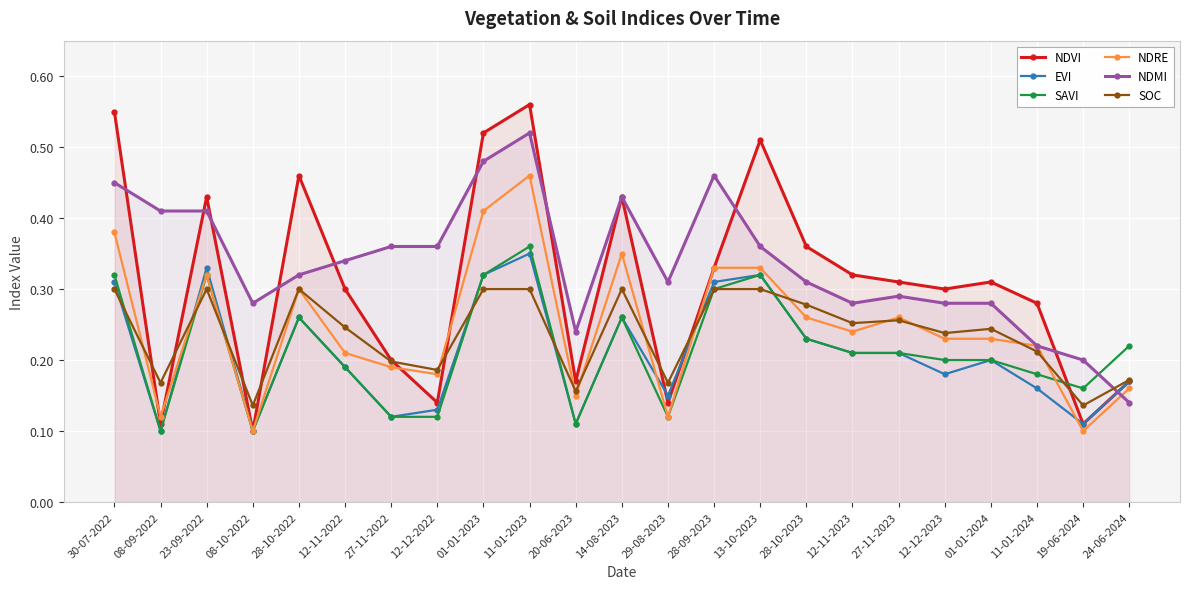

Reading right to left, transcribe all the data shown in this chart.

NDVI: 0.2	0.1	0.3	0.3	0.3	0.3	0.3	0.4	0.5	0.3	0.1	0.4	0.2	0.6	0.5	0.1	0.2	0.3	0.5	0.1	0.4	0.1	0.6
EVI: 0.2	0.1	0.2	0.2	0.2	0.2	0.2	0.2	0.3	0.3	0.1	0.3	0.1	0.3	0.3	0.1	0.1	0.2	0.3	0.1	0.3	0.1	0.3
SAVI: 0.2	0.2	0.2	0.2	0.2	0.2	0.2	0.2	0.3	0.3	0.1	0.3	0.1	0.4	0.3	0.1	0.1	0.2	0.3	0.1	0.3	0.1	0.3
NDRE: 0.2	0.1	0.2	0.2	0.2	0.3	0.2	0.3	0.3	0.3	0.1	0.3	0.1	0.5	0.4	0.2	0.2	0.2	0.3	0.1	0.3	0.1	0.4
NDMI: 0.1	0.2	0.2	0.3	0.3	0.3	0.3	0.3	0.4	0.5	0.3	0.4	0.2	0.5	0.5	0.4	0.4	0.3	0.3	0.3	0.4	0.4	0.5
SOC: 0.2	0.1	0.2	0.2	0.2	0.3	0.3	0.3	0.3	0.3	0.2	0.3	0.2	0.3	0.3	0.2	0.2	0.2	0.3	0.1	0.3	0.2	0.3